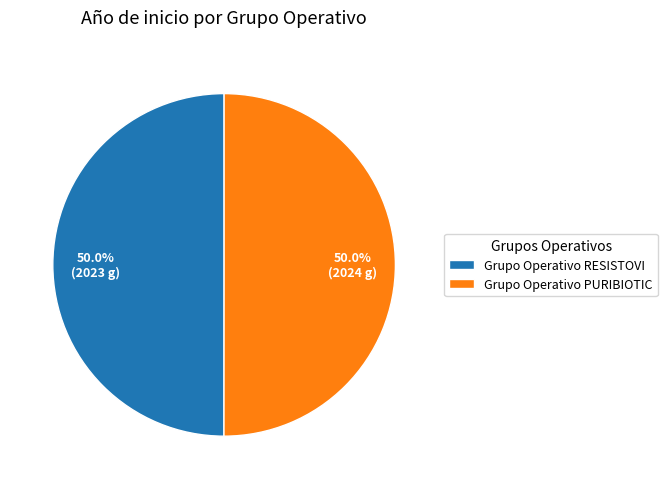

To the nearest percent, what portion does Grupo Operativo PURIBIOTIC represent?

50%